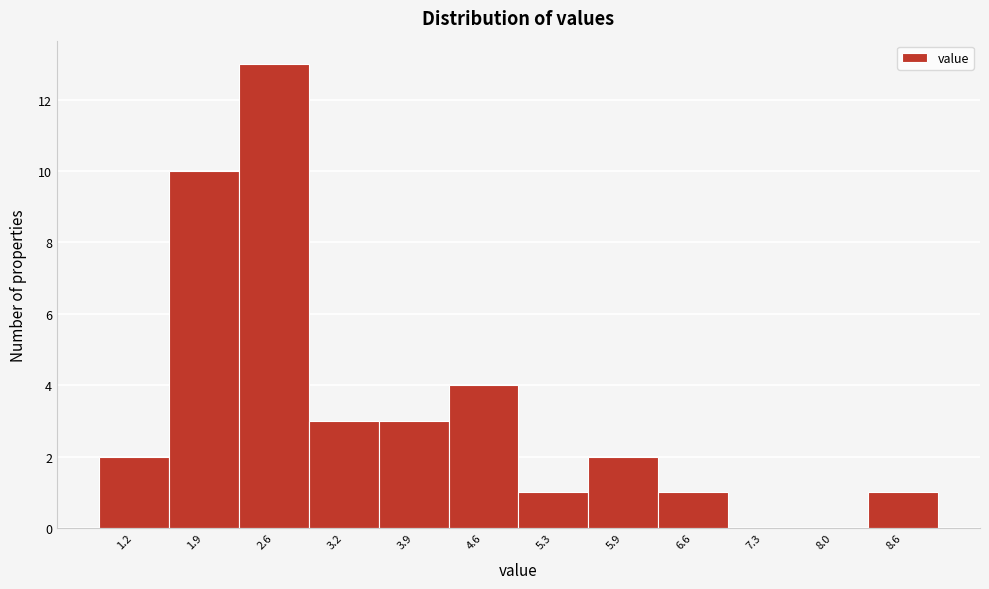

Reading left to right, extract all data points from this chart.

1.2=2	1.9=10	2.6=13	3.2=3	3.9=3	4.6=4	5.3=1	5.9=2	6.6=1	7.3=0	8.0=0	8.6=1